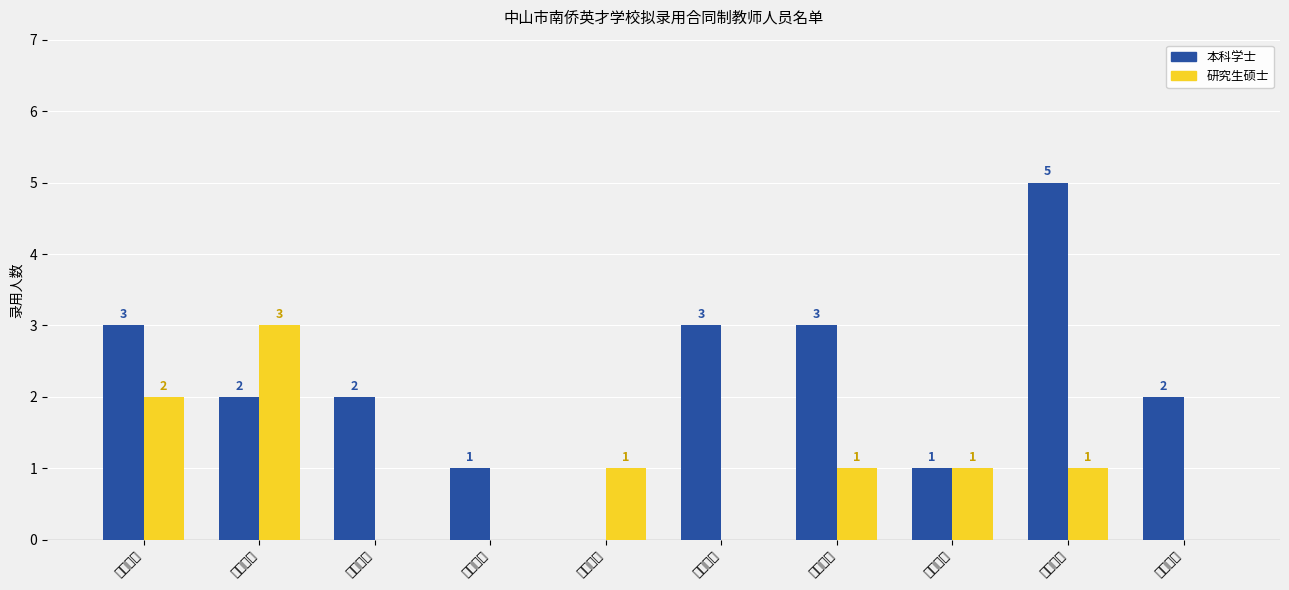

True or false: 本科学士 has a value of 2 at 小学数学.

True